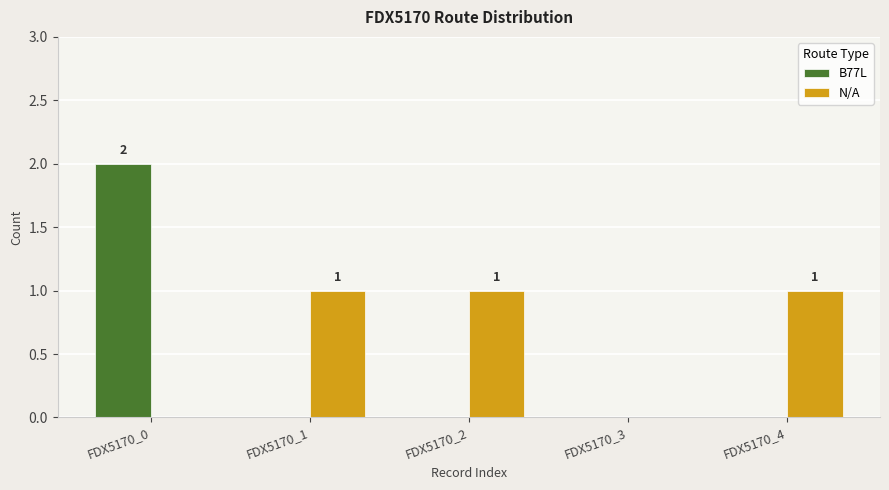

Does the chart contain stacked bars?

No